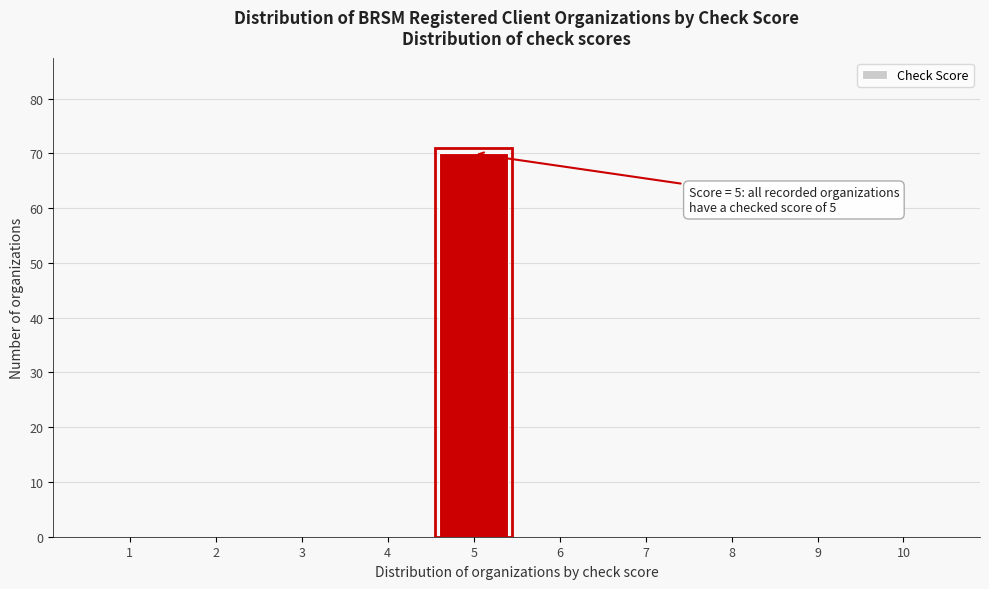

Reading right to left, transcribe all the data shown in this chart.

10=0	9=0	8=0	7=0	6=0	5=70	4=0	3=0	2=0	1=0